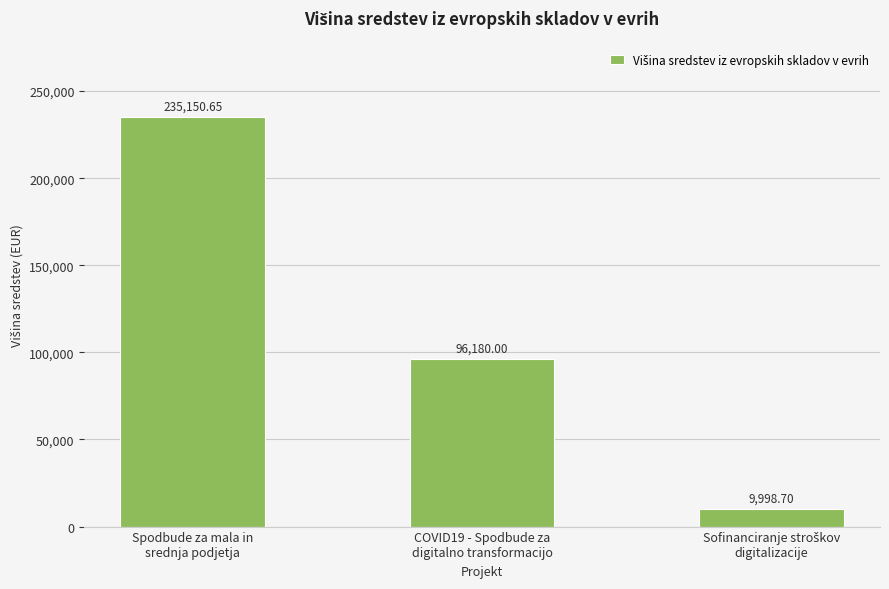

What is the minimum value shown in the chart?

9998.7